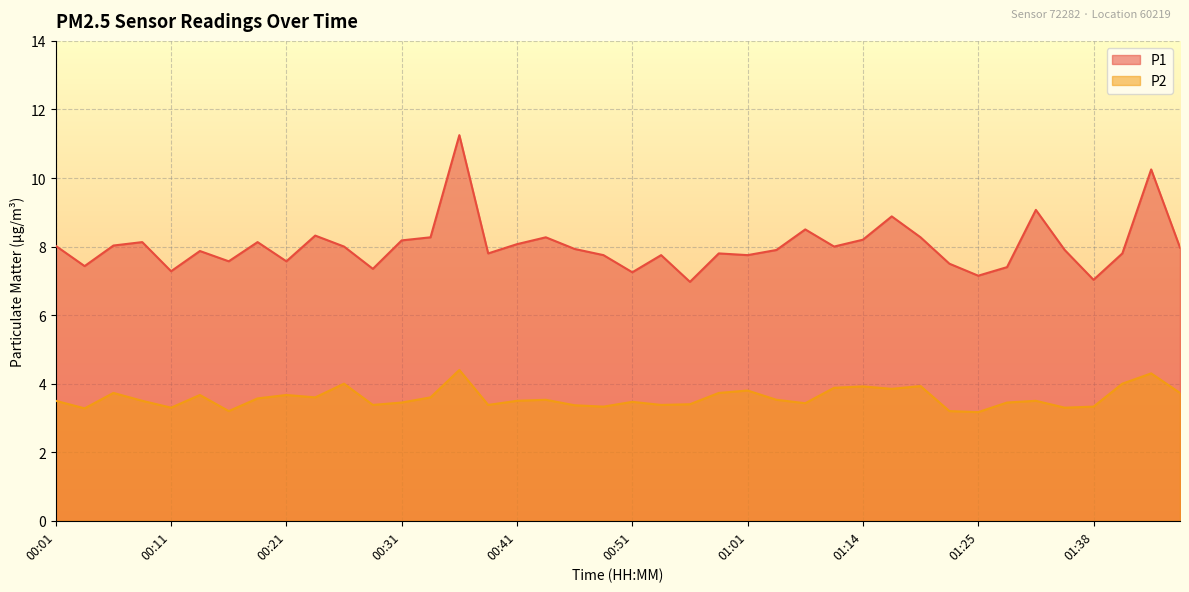

True or false: P1 and P2 intersect in this chart.

False